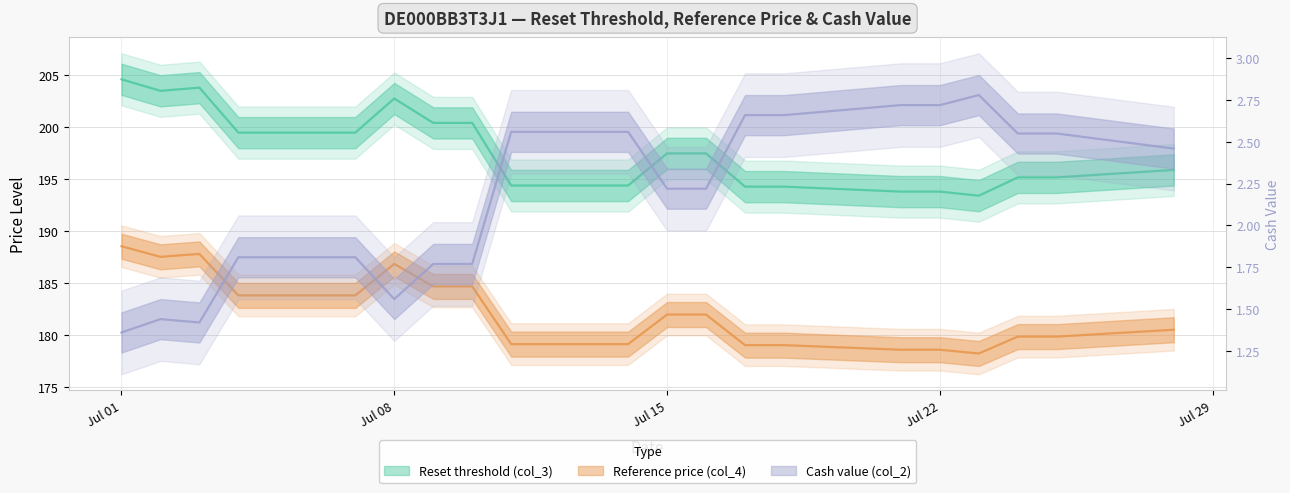

True or false: Reset threshold (col_3) and Cash value (col_2) intersect in this chart.

False